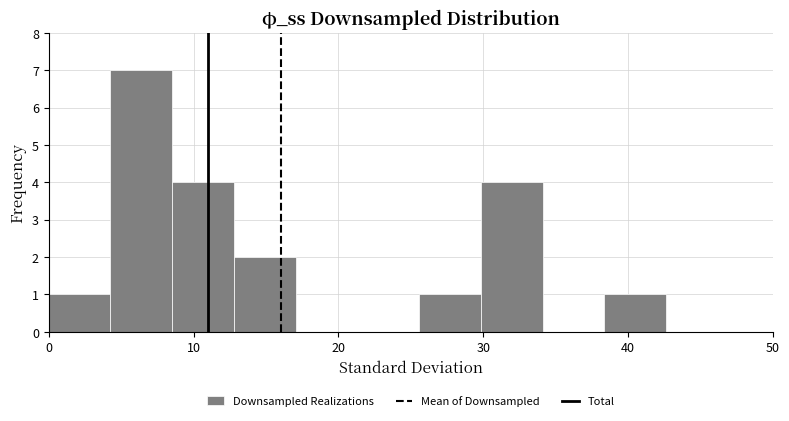

Reading left to right, list every bar in this chart as the range it spans on the x-axis followed by its height. Neither the bar edges nor the heights are printed on the chart, so give them approximately, as read against the axes.

0 to 4: 1
4 to 9: 7
9 to 13: 4
13 to 17: 2
17 to 21: 0
21 to 26: 0
26 to 30: 1
30 to 34: 4
34 to 38: 0
38 to 43: 1